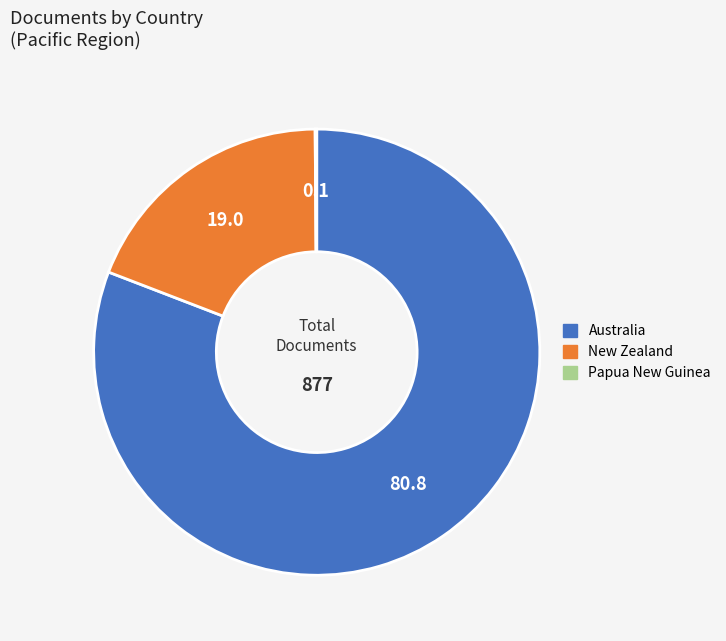

Which category has the biggest portion of the pie?

Australia